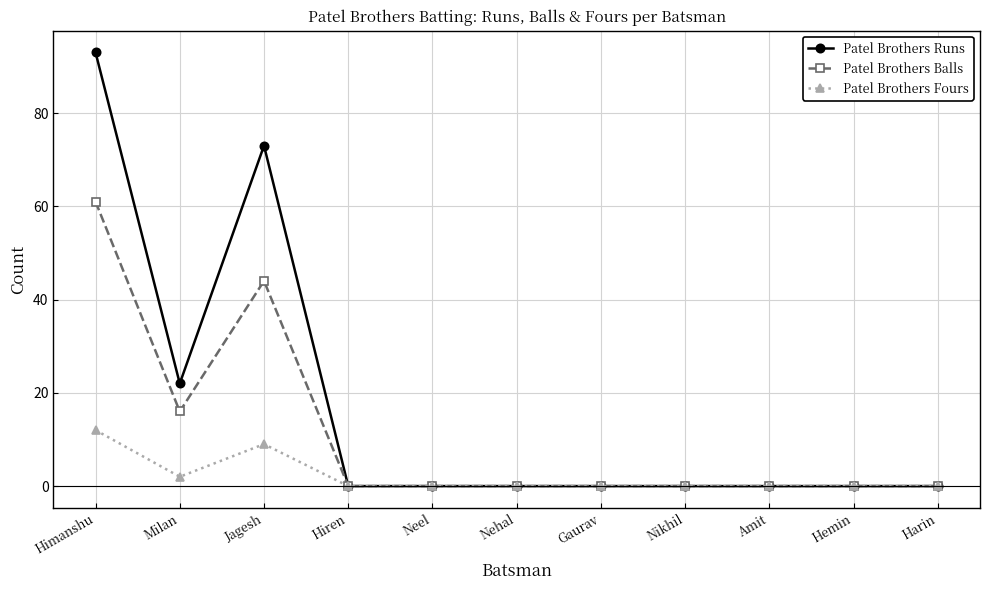

Reading left to right, what are all the values shown in this chart?

Patel Brothers Runs: Himanshu=93	Milan=22	Jagesh=73	Hiren=0	Neel=0	Nehal=0	Gaurav=0	Nikhil=0	Amit=0	Hemin=0	Harin=0
Patel Brothers Balls: Himanshu=61	Milan=16	Jagesh=44	Hiren=0	Neel=0	Nehal=0	Gaurav=0	Nikhil=0	Amit=0	Hemin=0	Harin=0
Patel Brothers Fours: Himanshu=12	Milan=2	Jagesh=9	Hiren=0	Neel=0	Nehal=0	Gaurav=0	Nikhil=0	Amit=0	Hemin=0	Harin=0